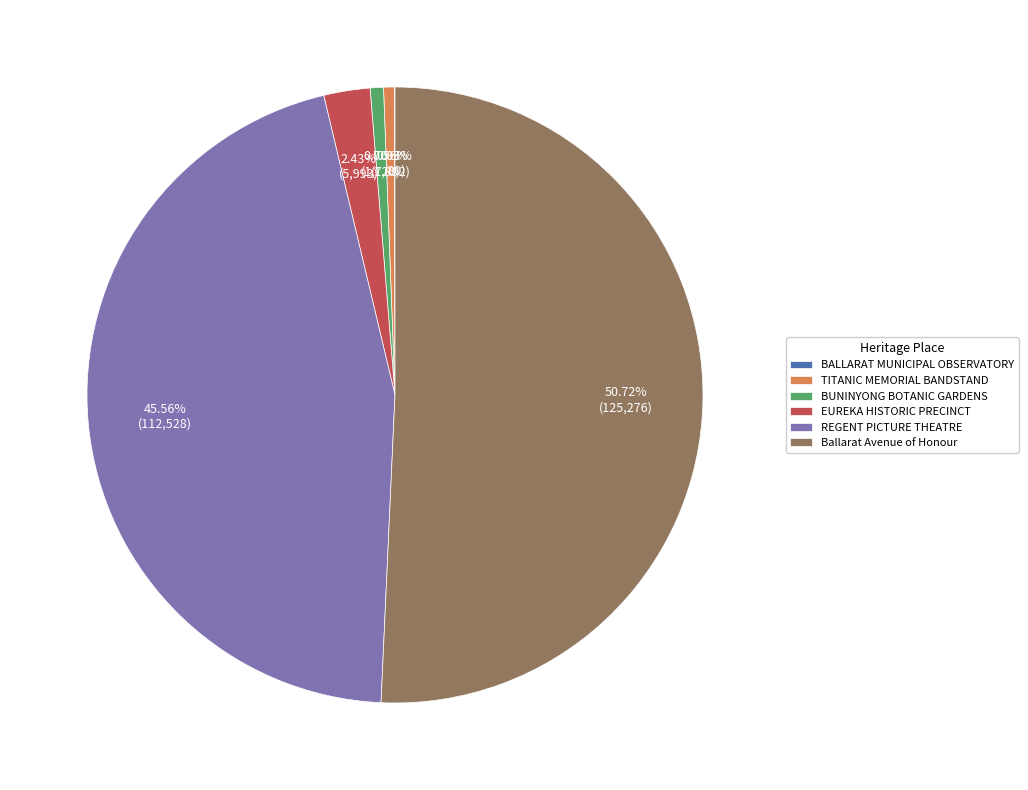

Combined, do Ballarat Avenue of Honour and EUREKA HISTORIC PRECINCT account for over 50%?

Yes